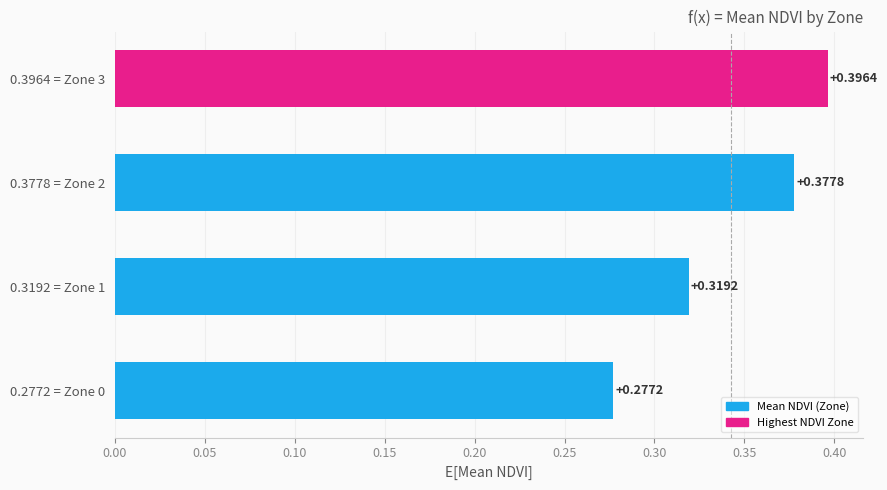

What is the sum of all values?

1.4